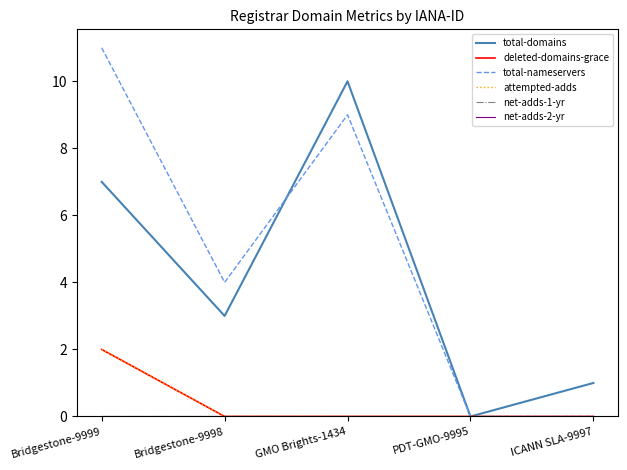

Is this an area chart (filled region under the line)?

No